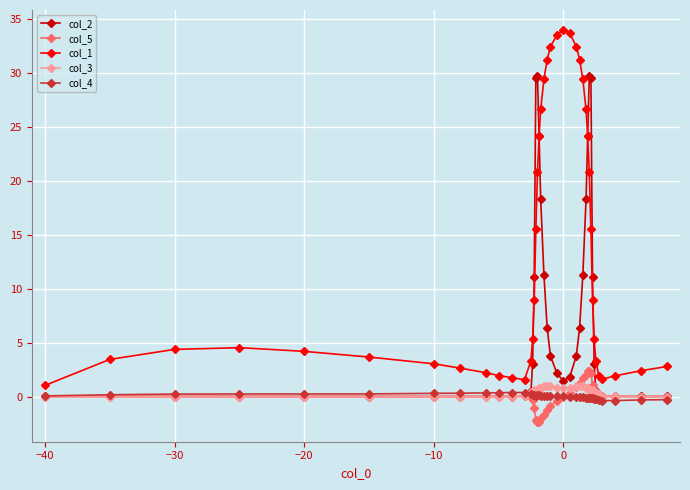

What is the minimum value shown in the chart?

-2.4